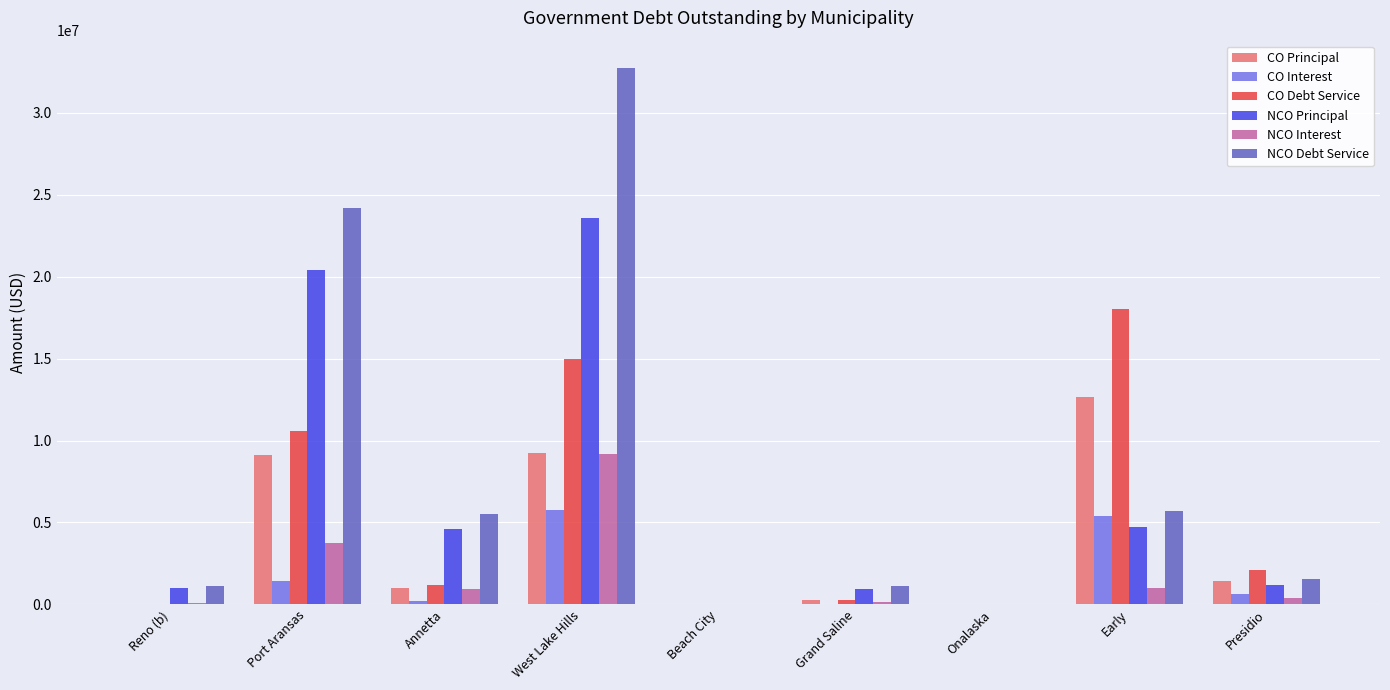

What is the approximate value of NCO Principal at Grand Saline?

964000.0